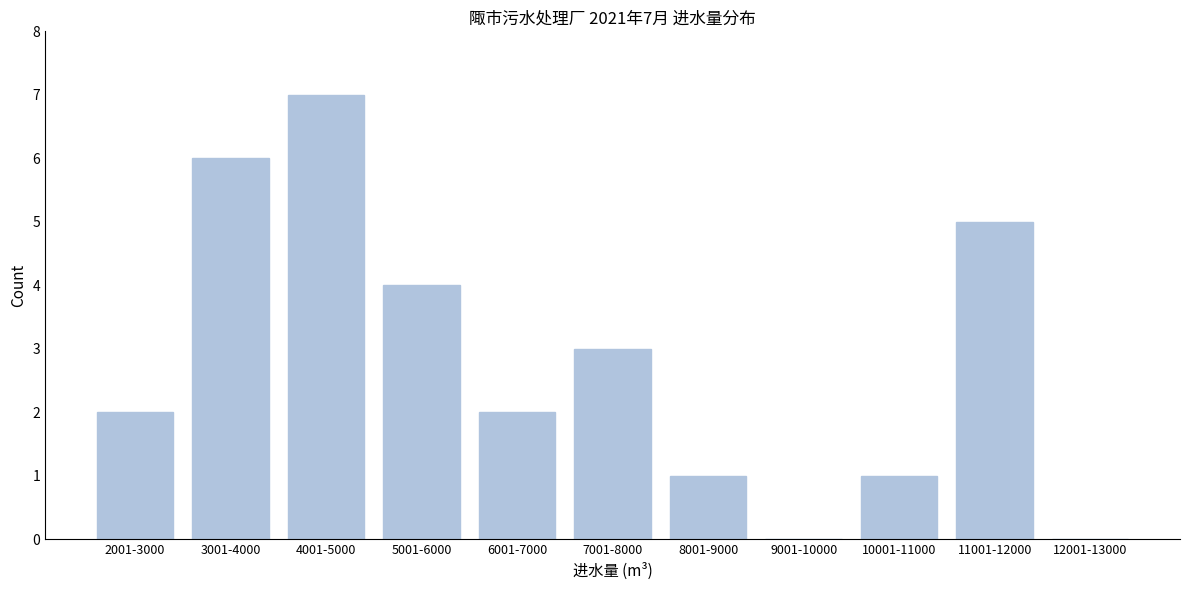

Reading left to right, extract all data points from this chart.

2001-3000=2	3001-4000=6	4001-5000=7	5001-6000=4	6001-7000=2	7001-8000=3	8001-9000=1	9001-10000=0	10001-11000=1	11001-12000=5	12001-13000=0